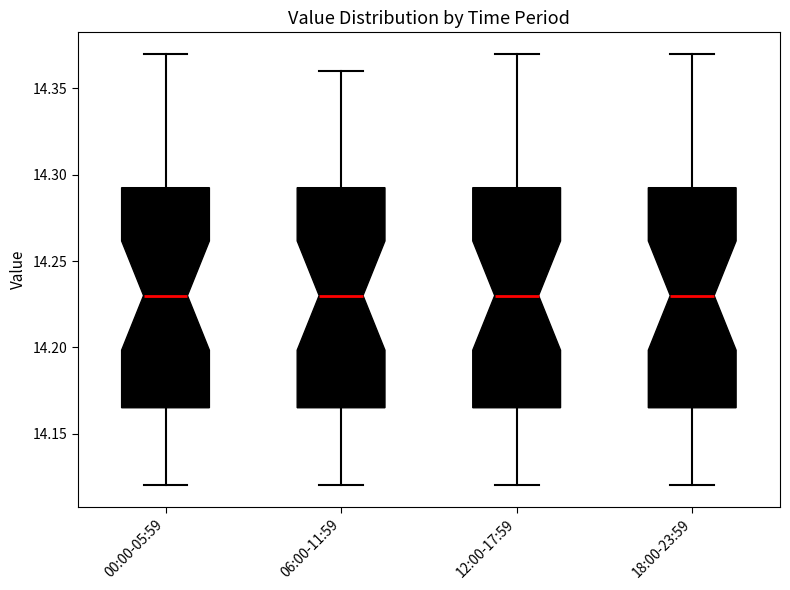

Where does the median line of the box for 06:00-11:59 sit on the y-axis? The values are not printed on the chart, so give them approximately, as read against the axis.

14.230